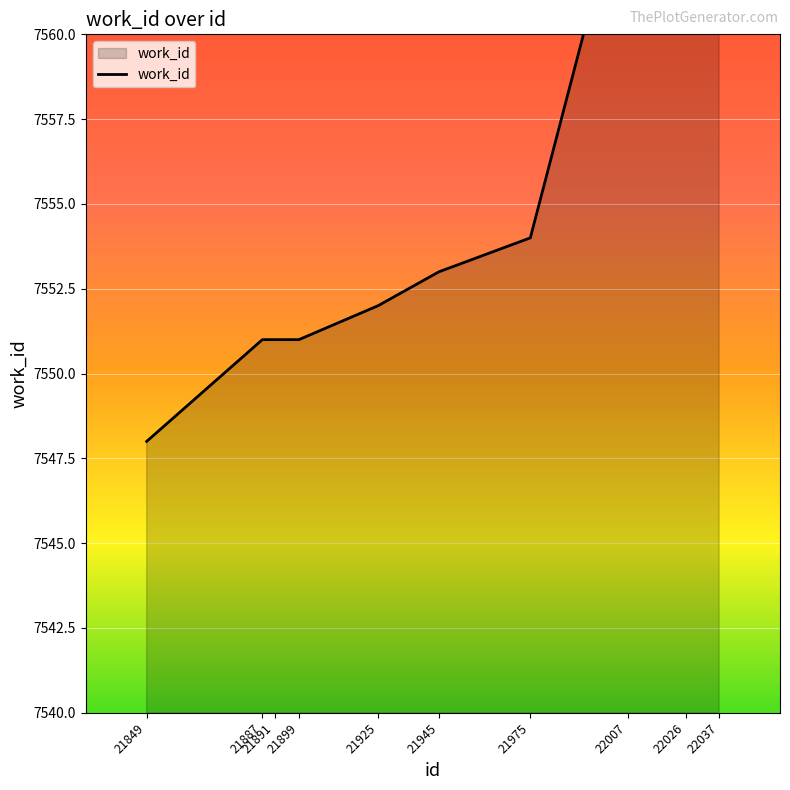

Reading left to right, what are all the values shown in this chart?

21849=7548	21887=7551	21891=7551	21899=7551	21925=7552	21945=7553	21975=7554	22007=7565	22026=7565	22037=7565